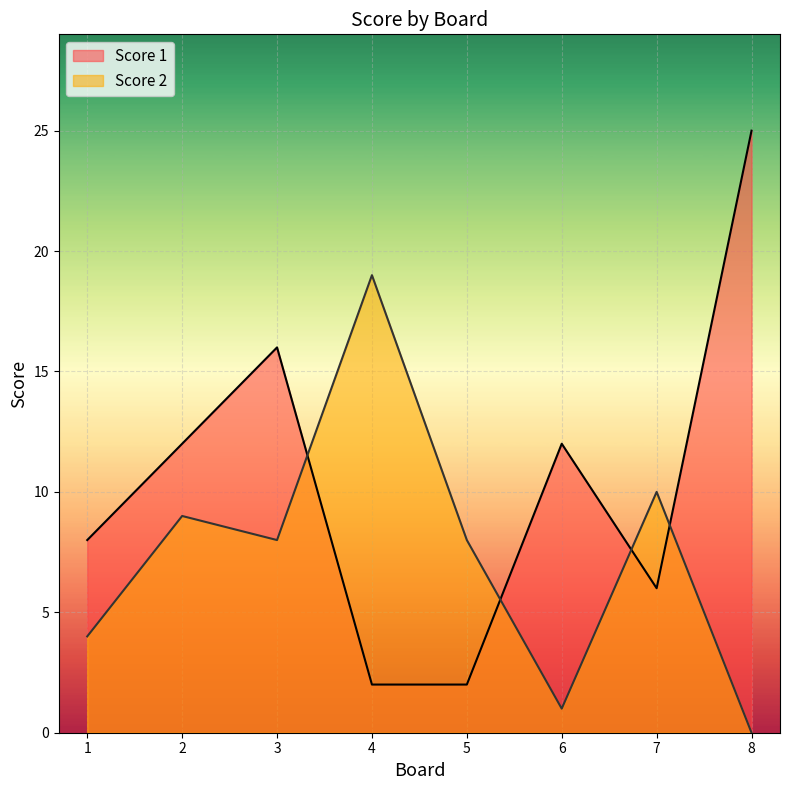

True or false: Score 1 has more than 0 points higher than both neighbors.

True